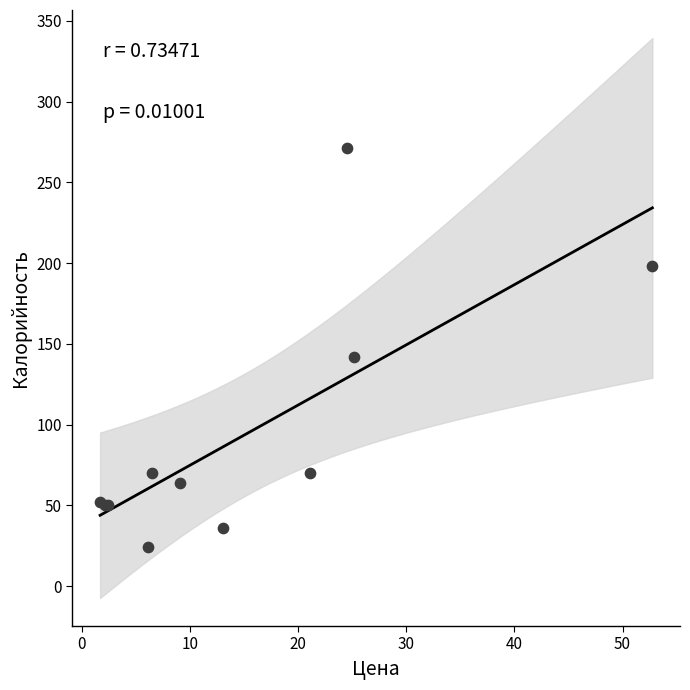

What Y value in the scatter plot is closest to 147?

142.0